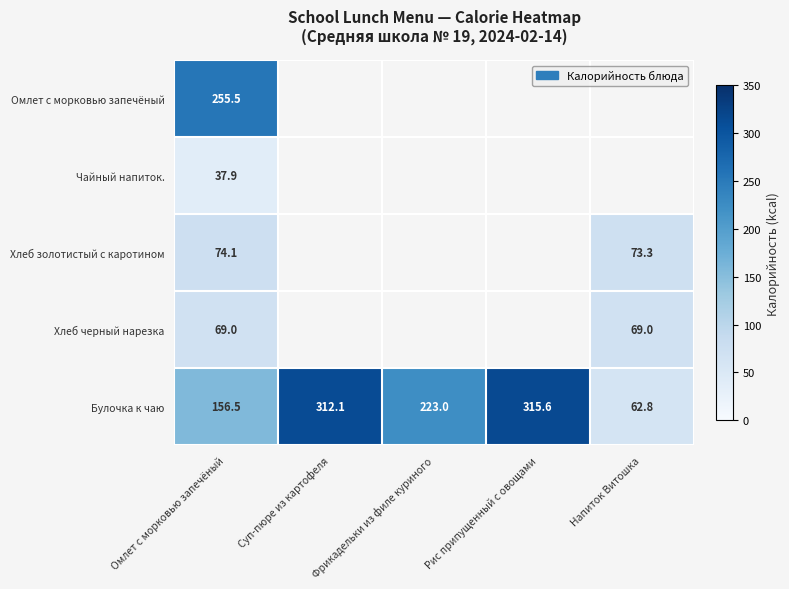

Is it true that Хлеб черный нарезка equals 23.2 at Напиток Витошка?

False